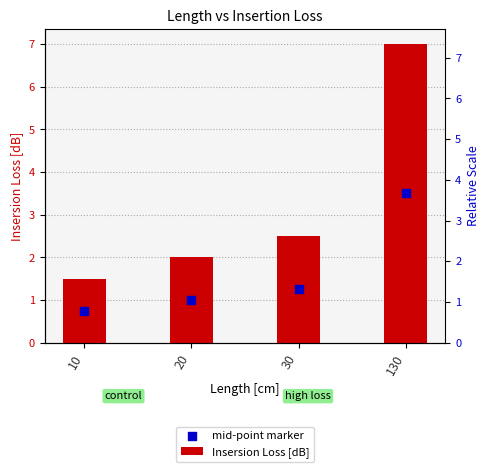

What is the total value across all series at 20?

3.0